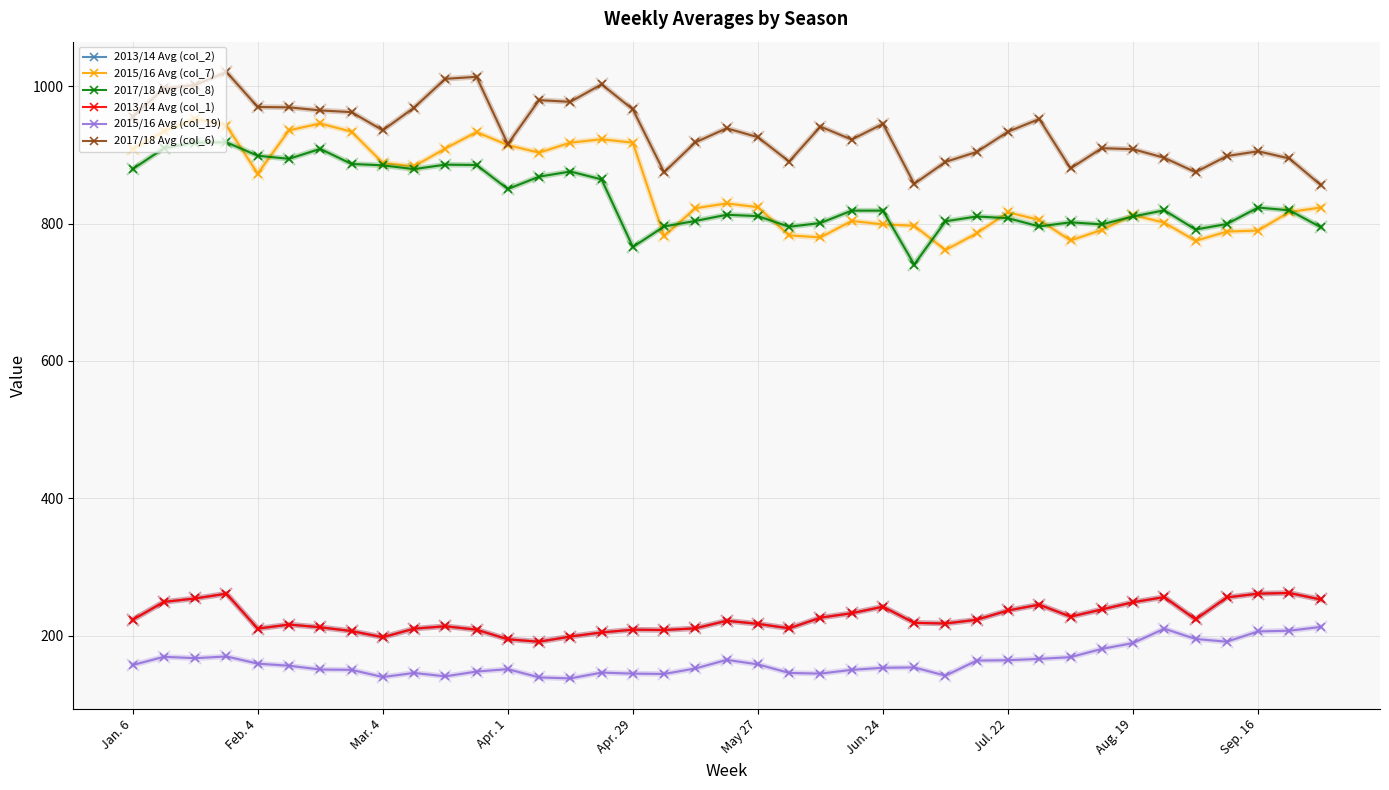

Rank the series by their maximum value, from lowest to highest.

2015/16 Avg (col_19), 2013/14 Avg (col_2), 2013/14 Avg (col_1), 2017/18 Avg (col_8), 2015/16 Avg (col_7), 2017/18 Avg (col_6)